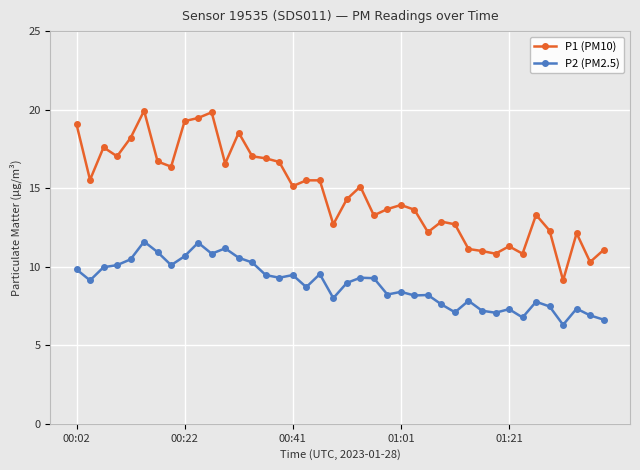

What is the value of the P2 (PM2.5) point at the 11th from the left?

10.8